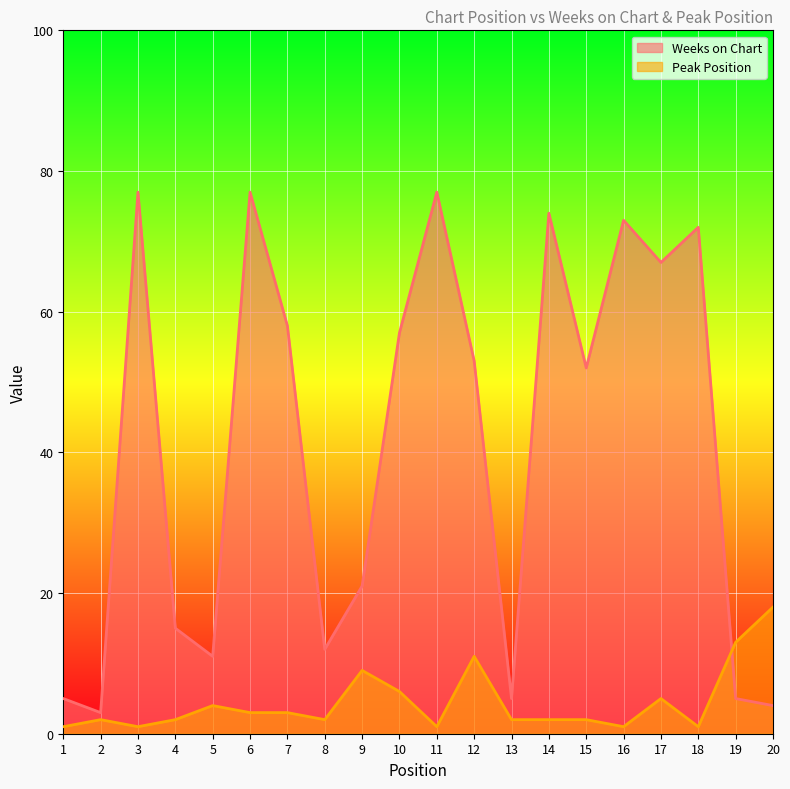

True or false: Weeks on Chart and Peak Position cross at least once.

True